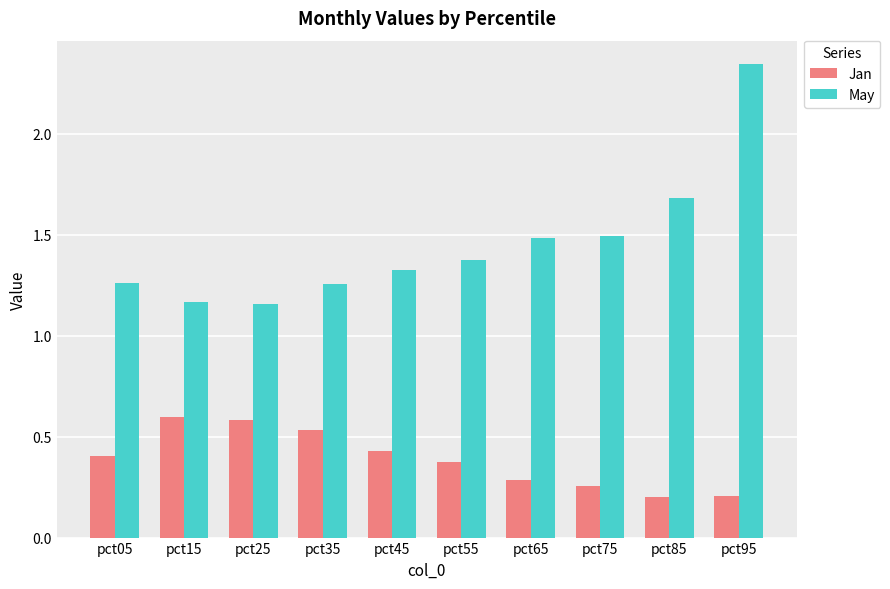

Is the value of Jan at pct55 greater than the value of May at pct65?

No